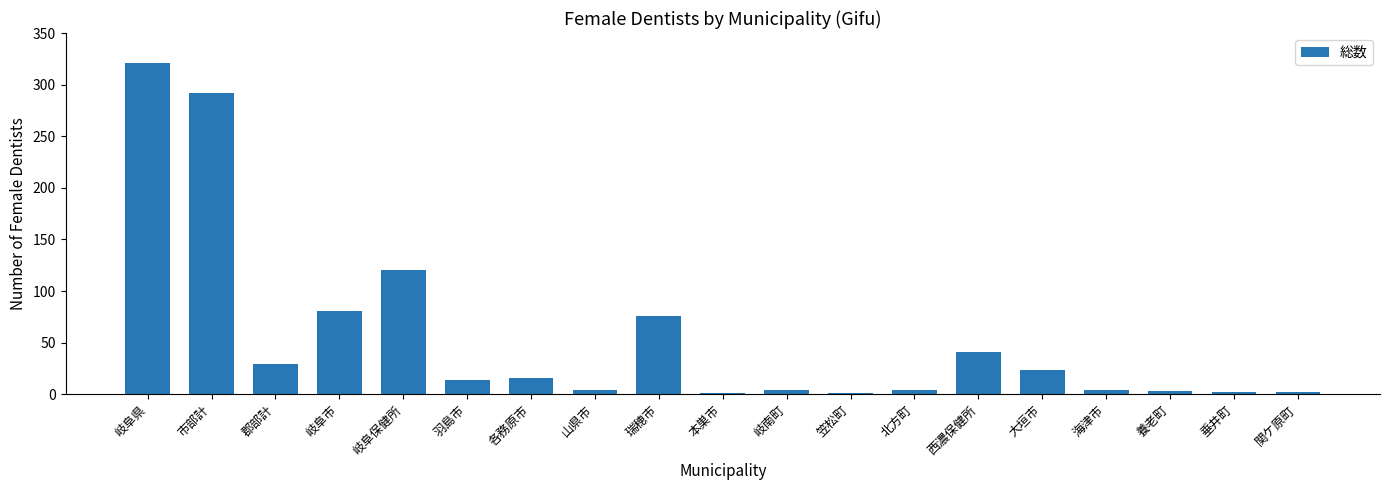

What value does the data have at 山県市?

4